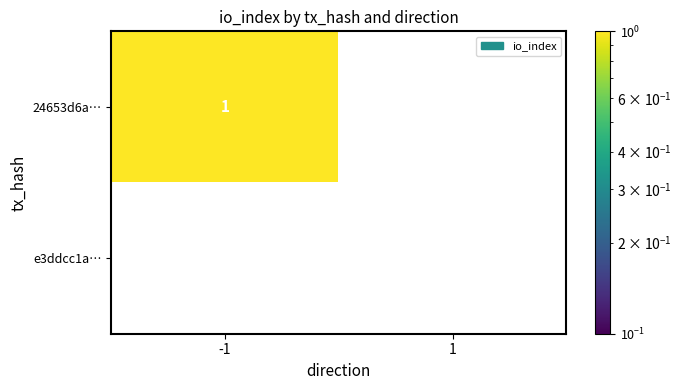

Which series has the largest total across all categories?

24653d6a…